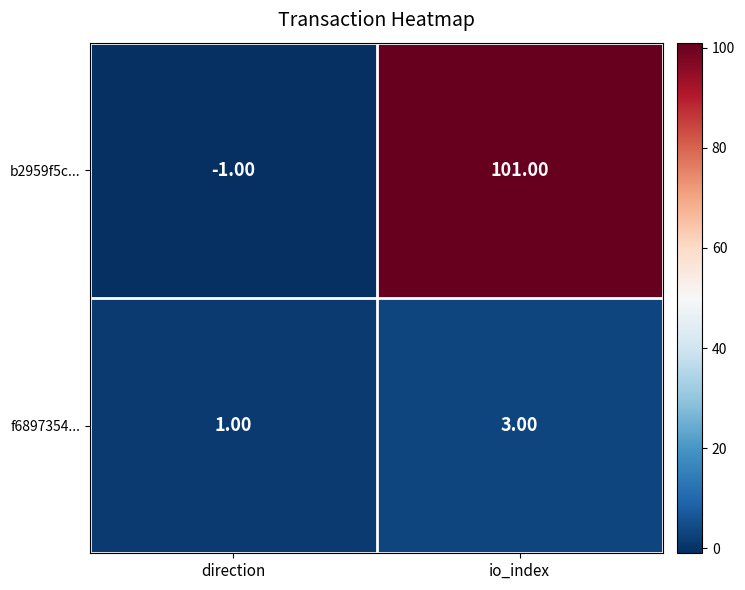

Which series has the largest total across all categories?

b2959f5c...